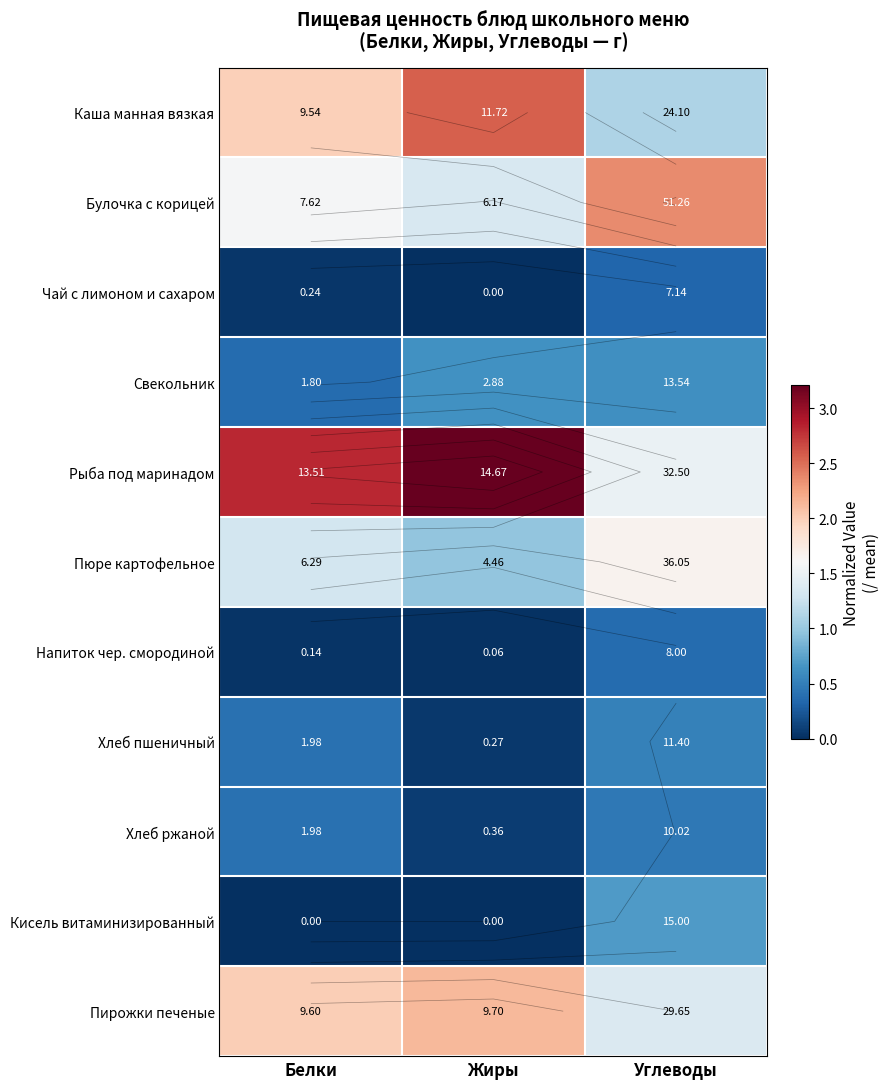

The value of Кисель витаминизированный at Белки is 0.0. True or false?

True